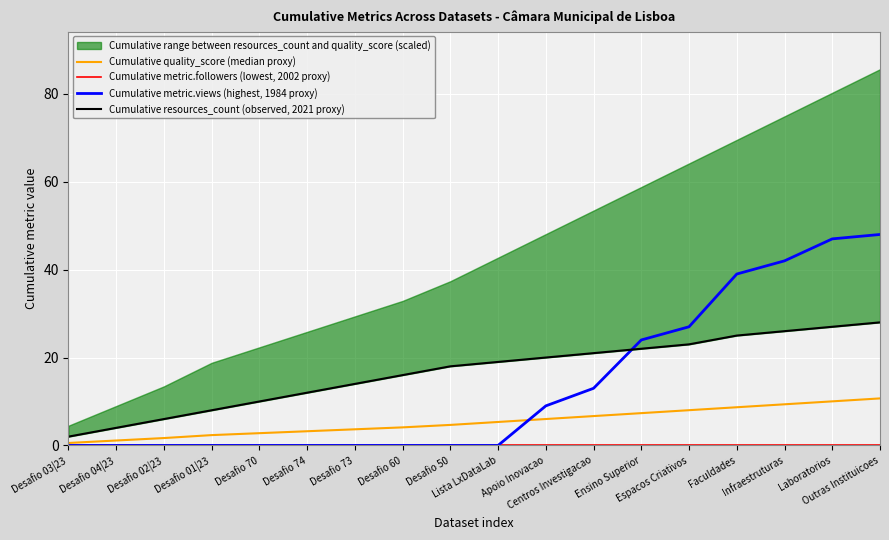

Where does the Cumulative resources_count (observed, 2021 proxy) series first go above 19?

Apoio Inovacao